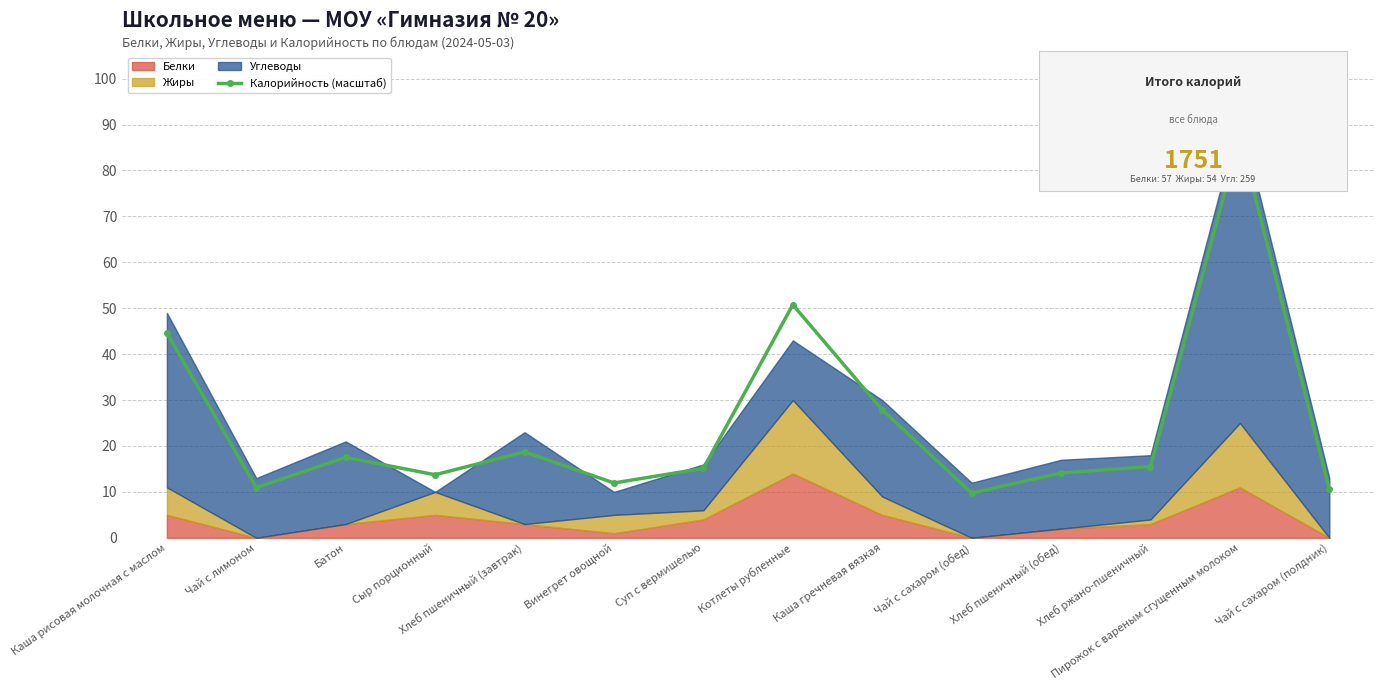

How many points are lower than both their immediate neighbors (excluding endpoints)?

4